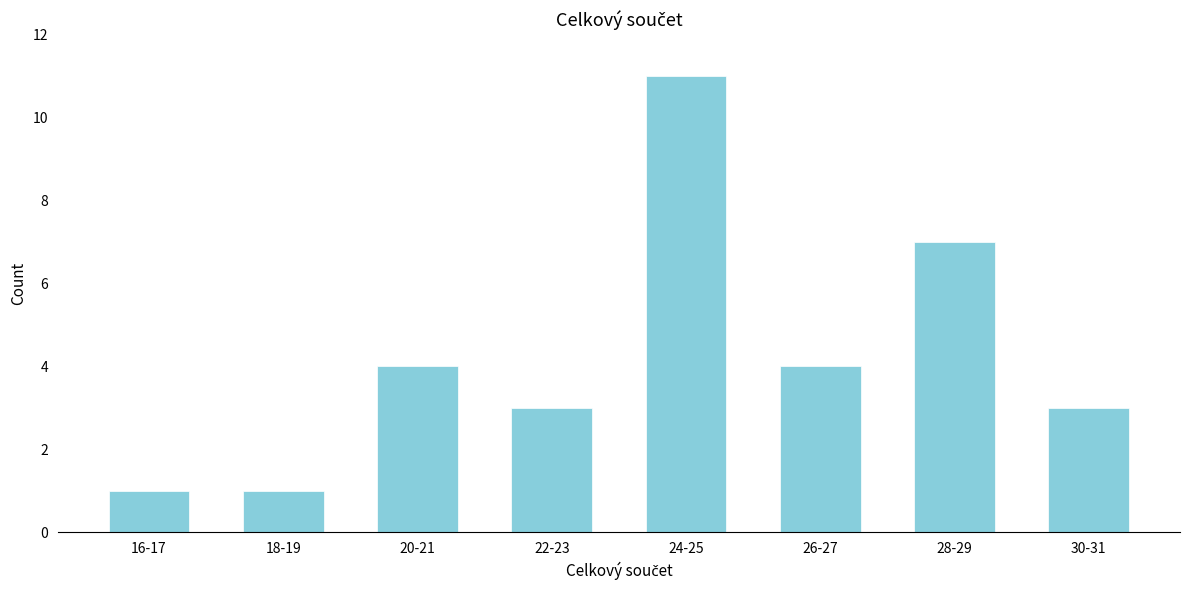

Reading right to left, transcribe all the data shown in this chart.

30-31=3	28-29=7	26-27=4	24-25=11	22-23=3	20-21=4	18-19=1	16-17=1